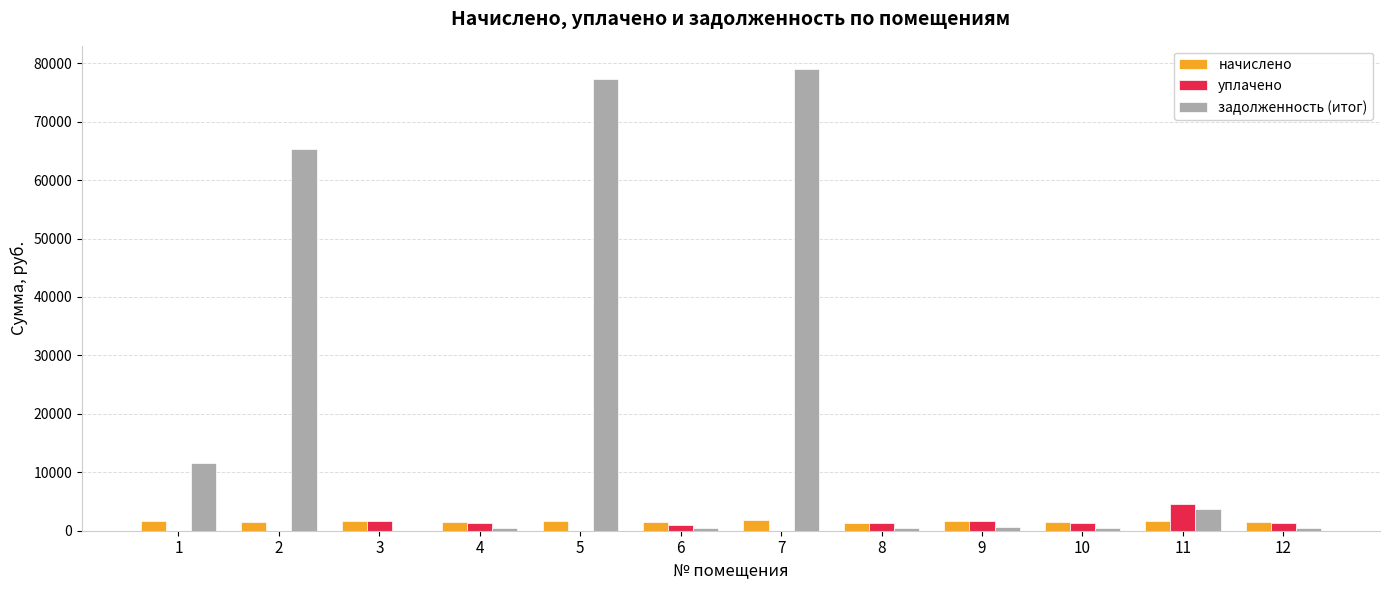

What is the sum of all уплачено values?

14498.3